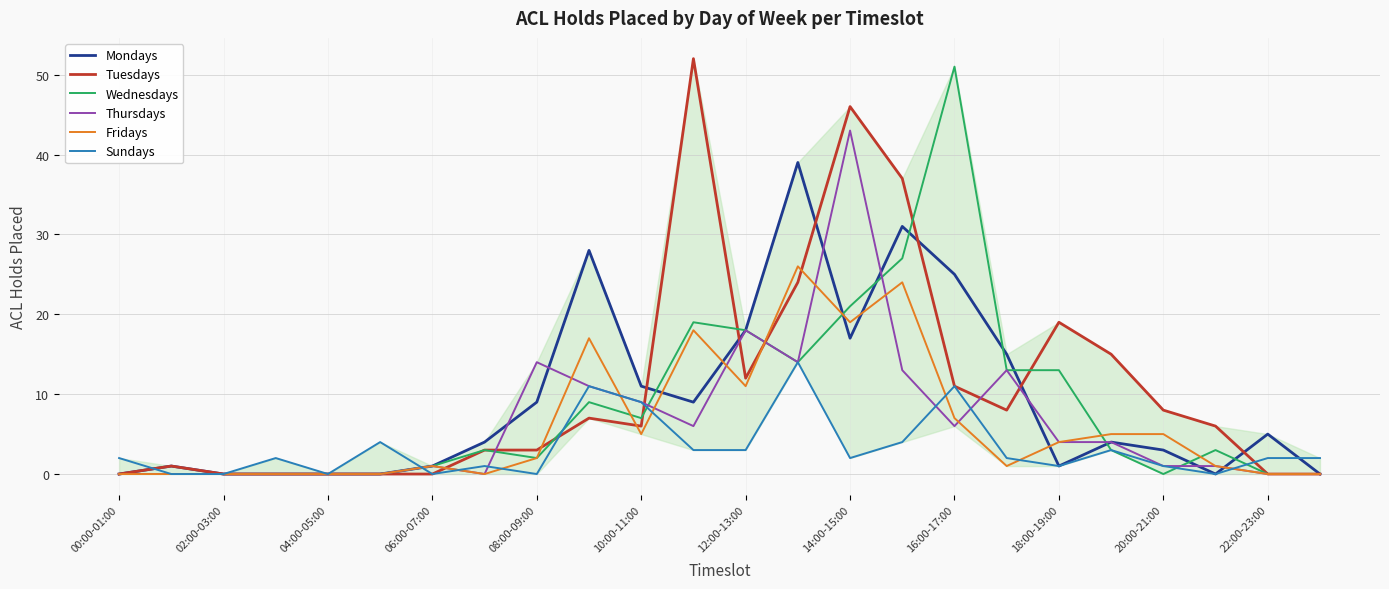

What is the maximum value for Thursdays?

43